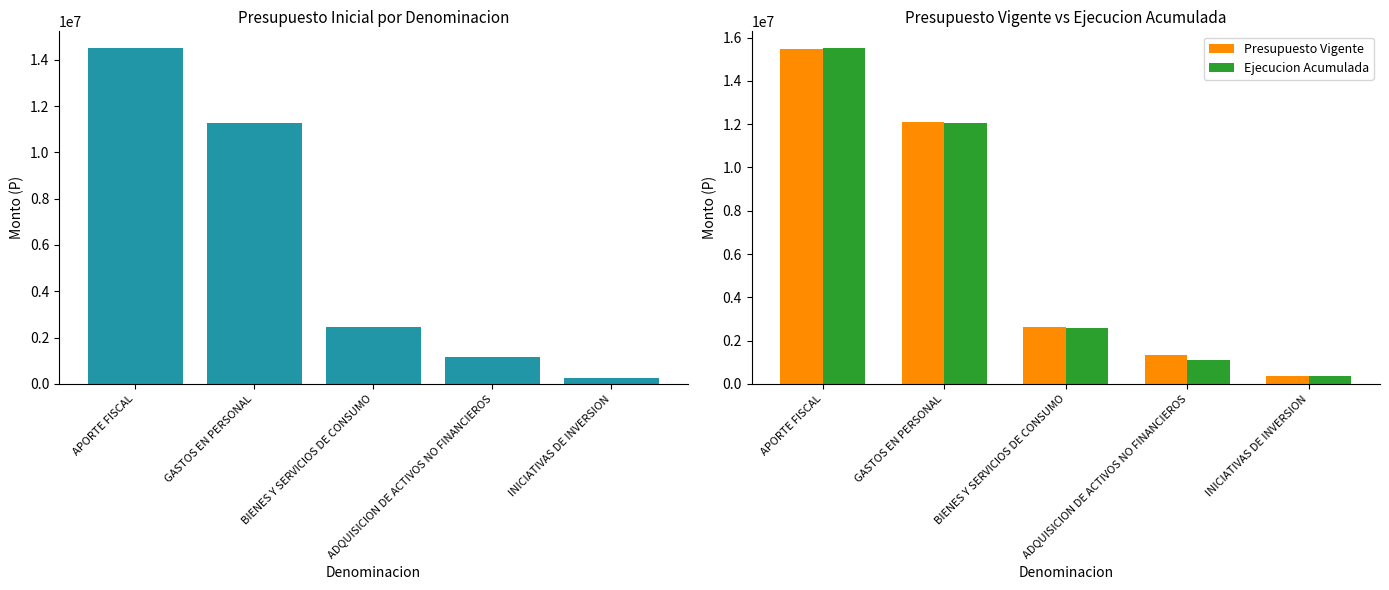

What is the label of the 1st bar from the left?

APORTE FISCAL